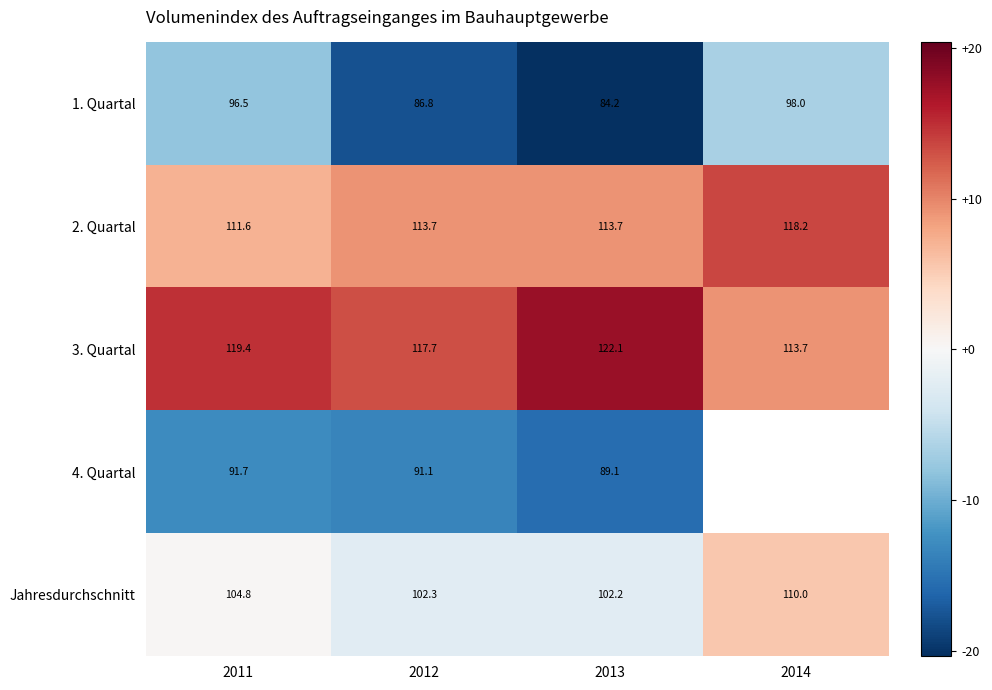

What is the difference between the second highest and minimum values in the 2. Quartal series?

2.1